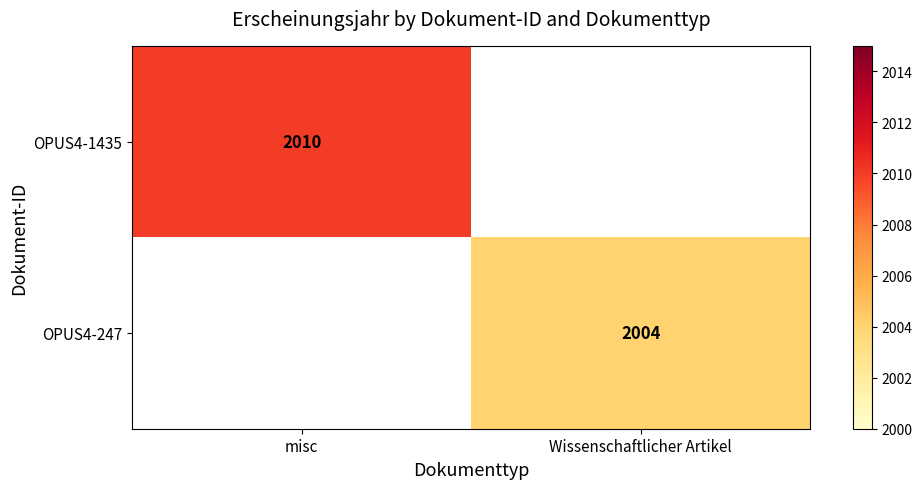

The OPUS4-247 series shows 2004 at Wissenschaftlicher Artikel. True or false?

True